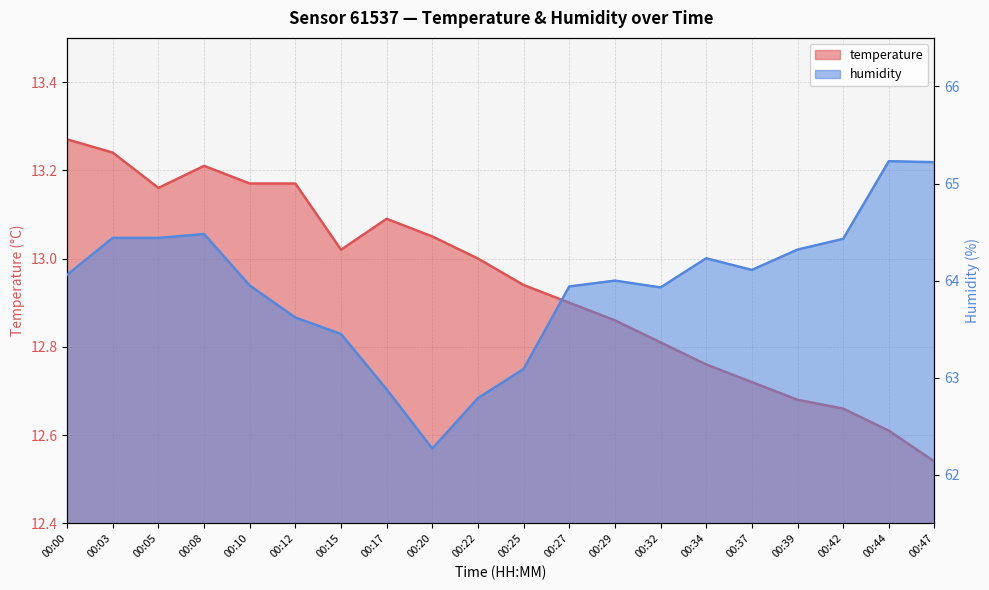

Is the value of humidity at 00:44 greater than the value of temperature at 00:05?

Yes